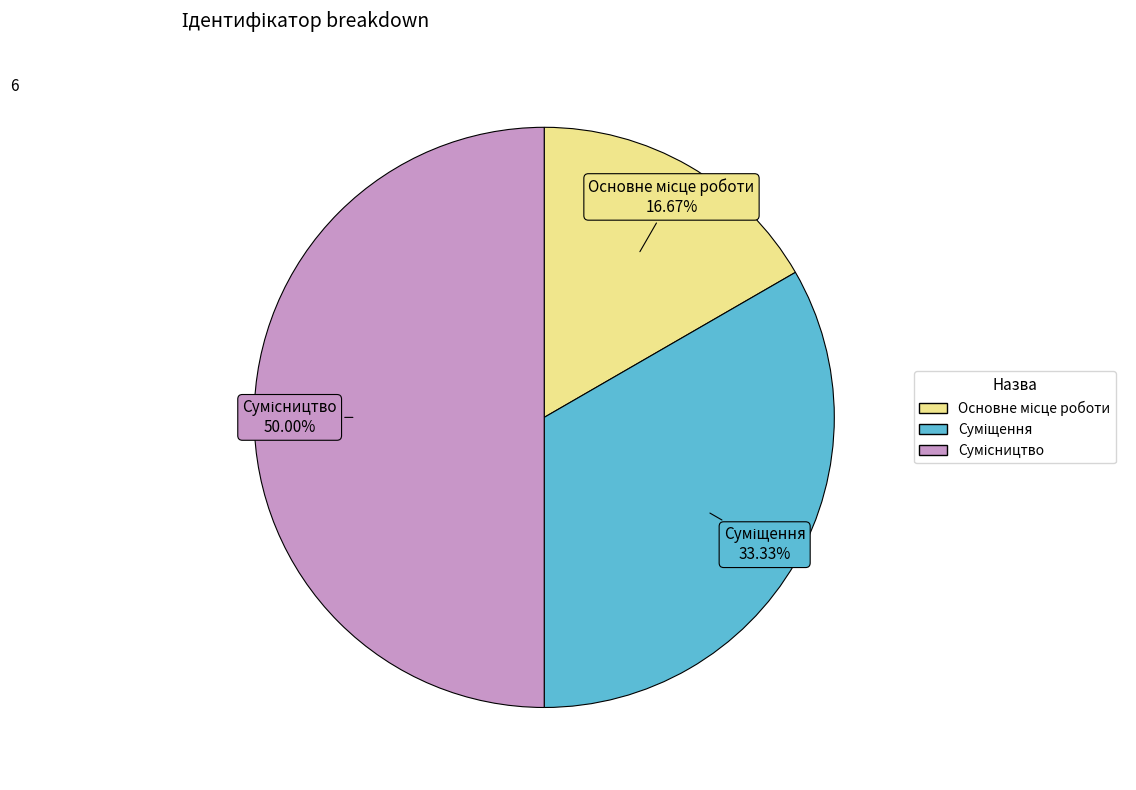

How many segments does this pie chart have?

3